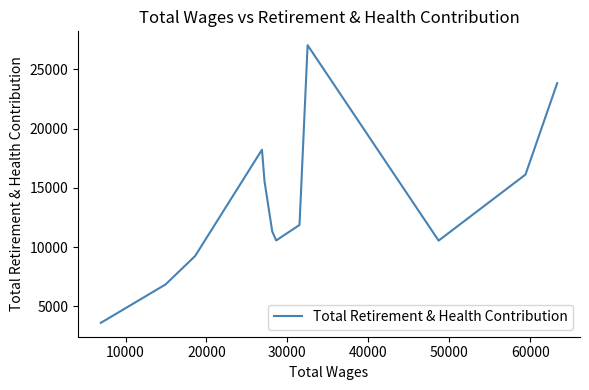

What is the greatest value displayed?

27046